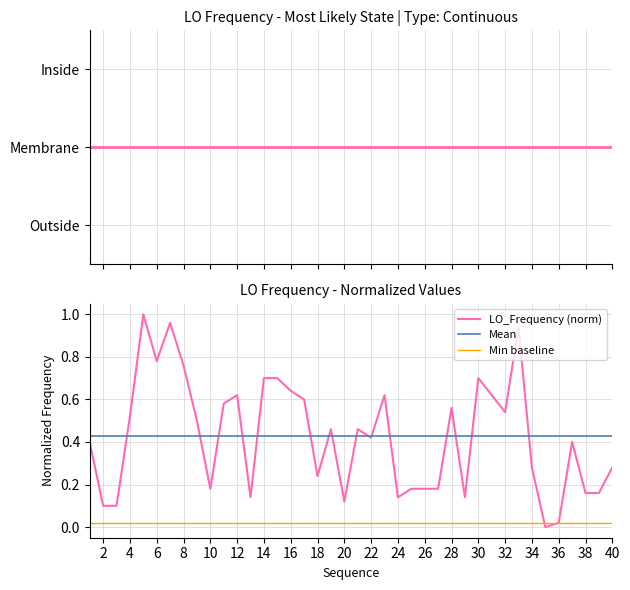

True or false: LO_Frequency (norm) has a value of 1.4 at 32.

False